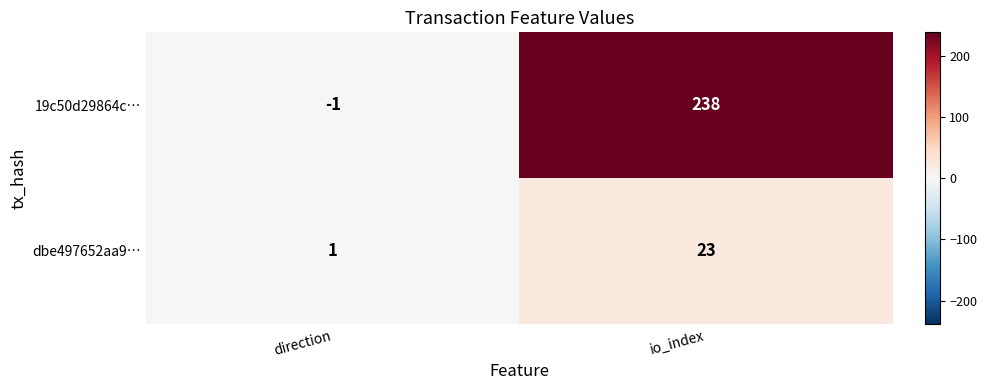

How many distinct data groups are displayed?

2